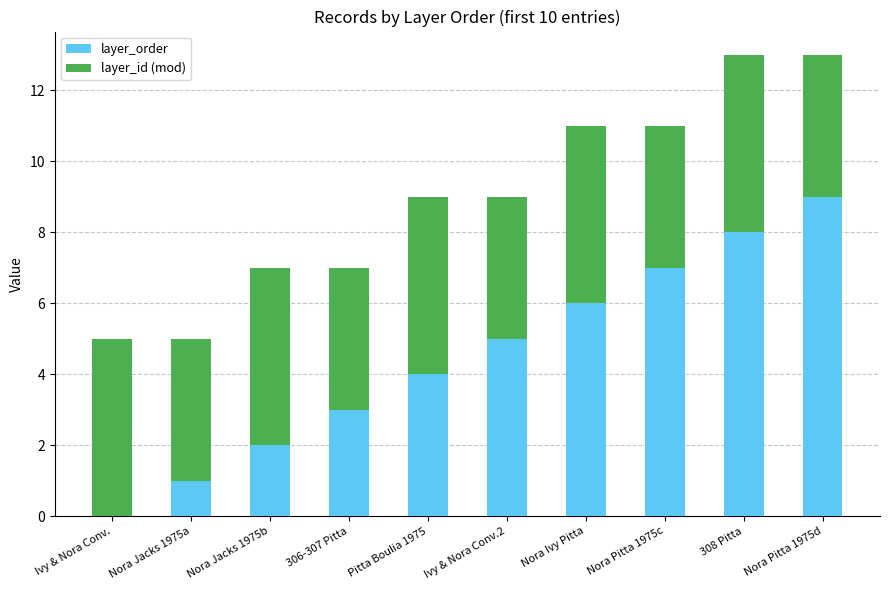

What is the maximum value for layer_order?

9